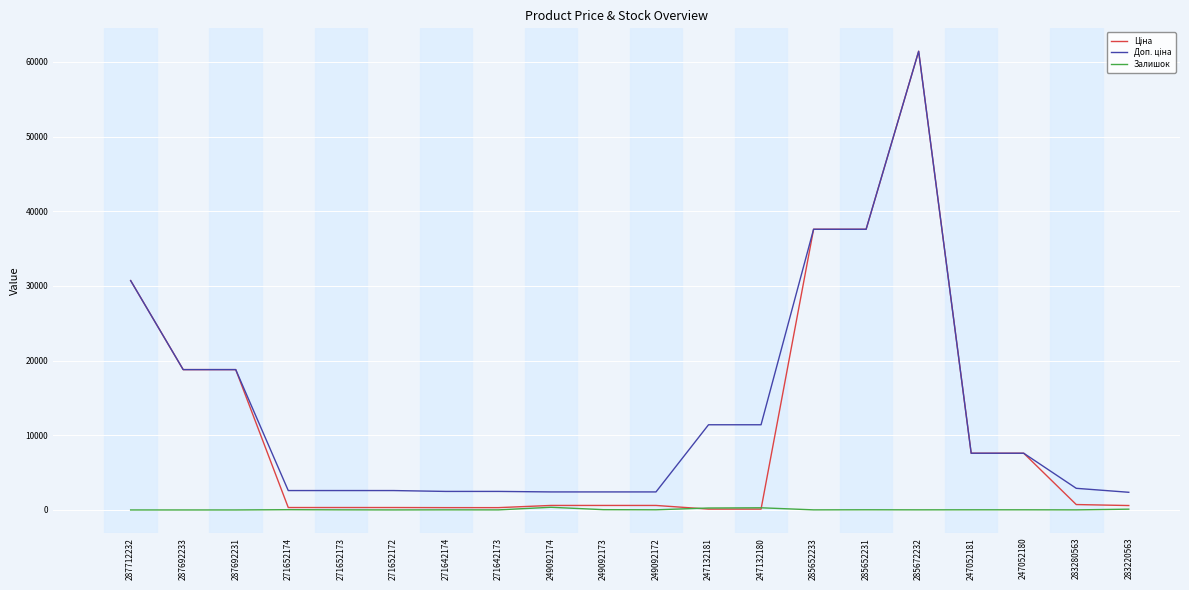

What is the maximum value shown in the chart?

61434.3